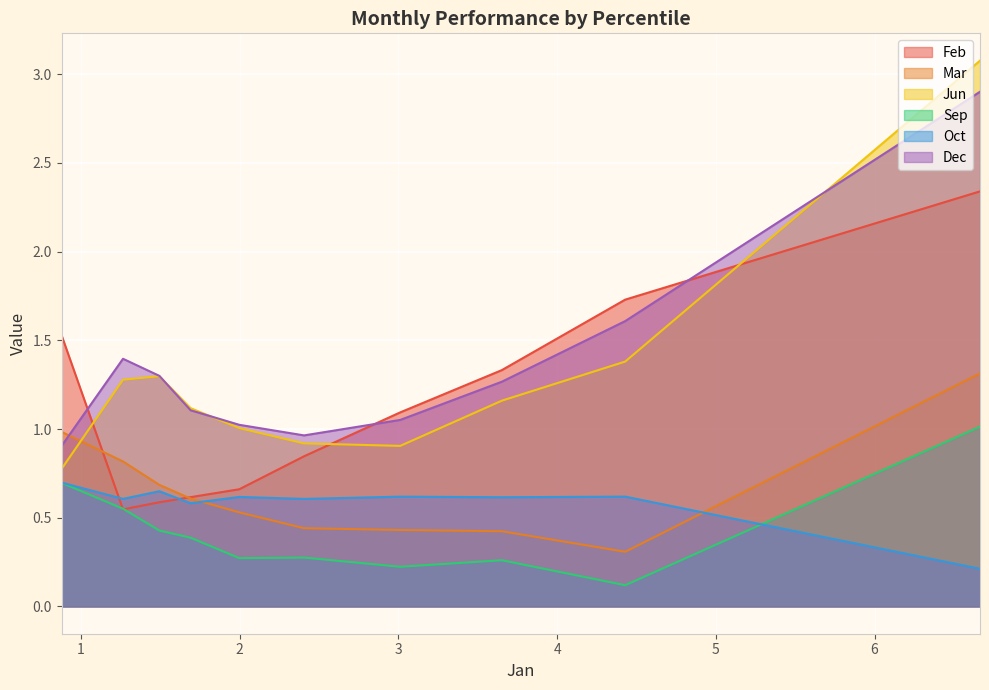

True or false: Mar has a value of 0.6 at pct65.

True